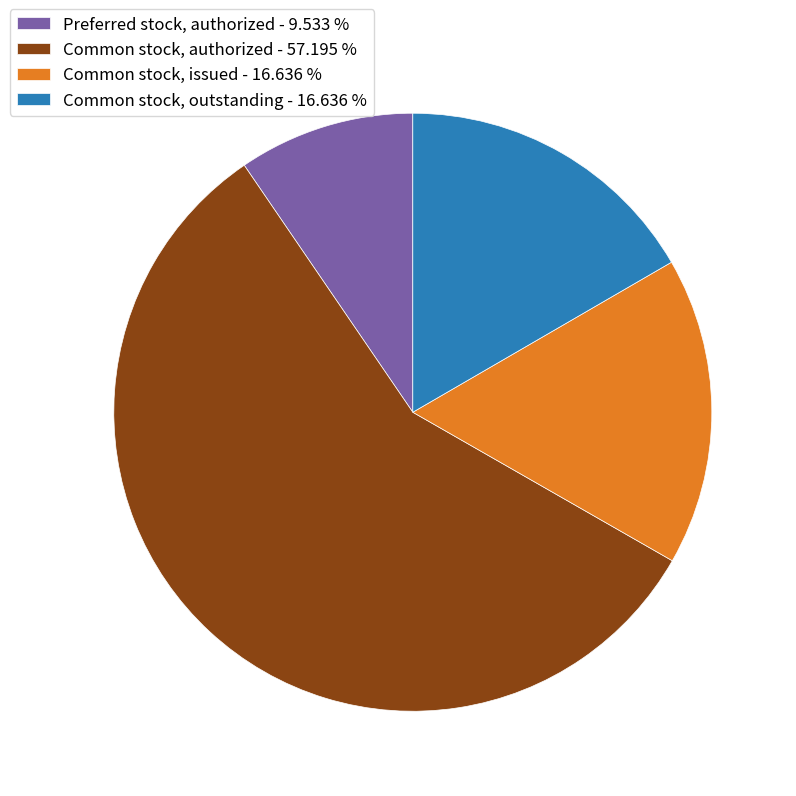

Is there a majority slice in this chart?

Yes